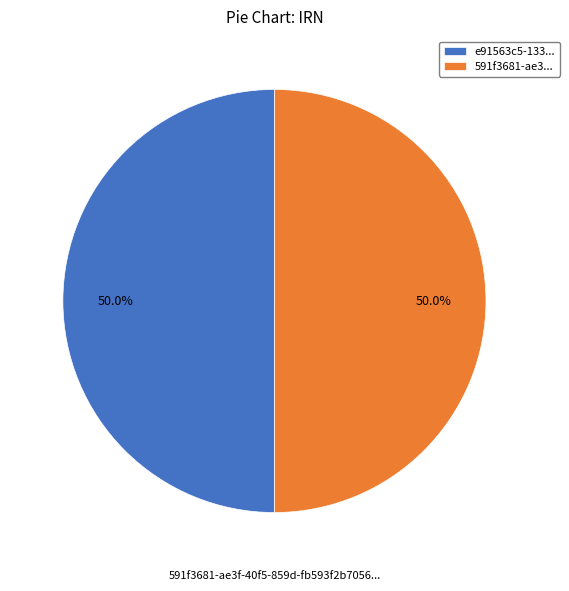

Approximately how many times larger is the value at 591f3681-ae3... compared to e91563c5-133...?

1.0